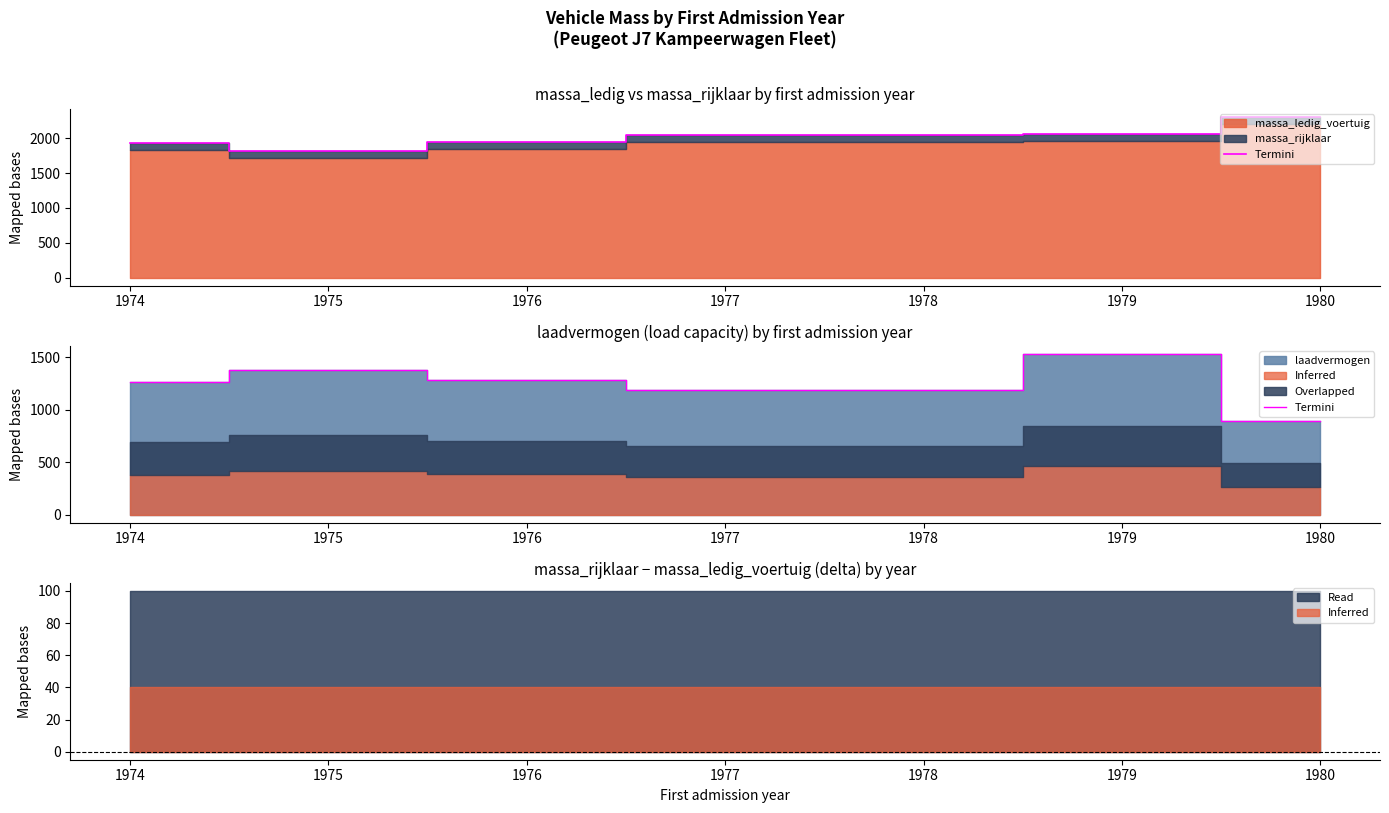

The chart shows a value of 1187 at 1978. True or false?

True